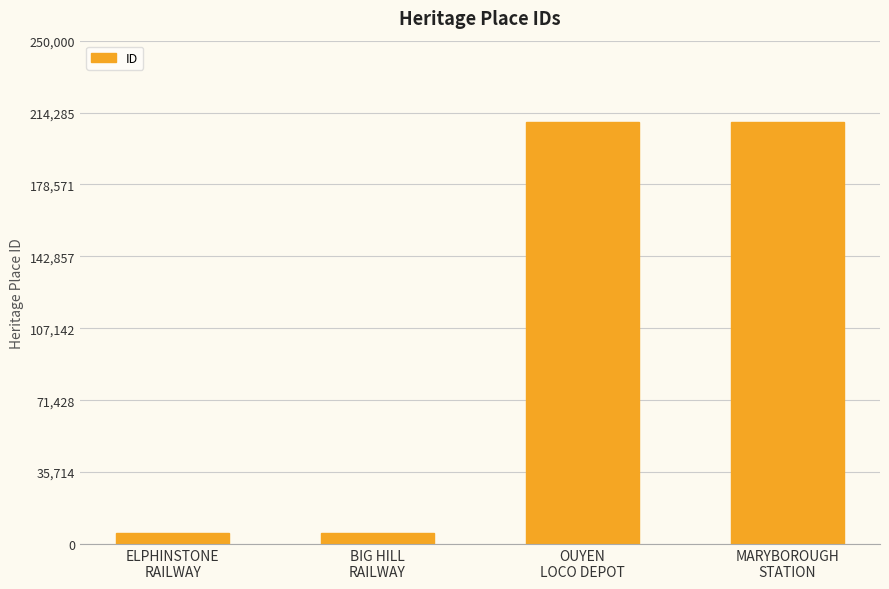

What is the smallest value displayed?

5597